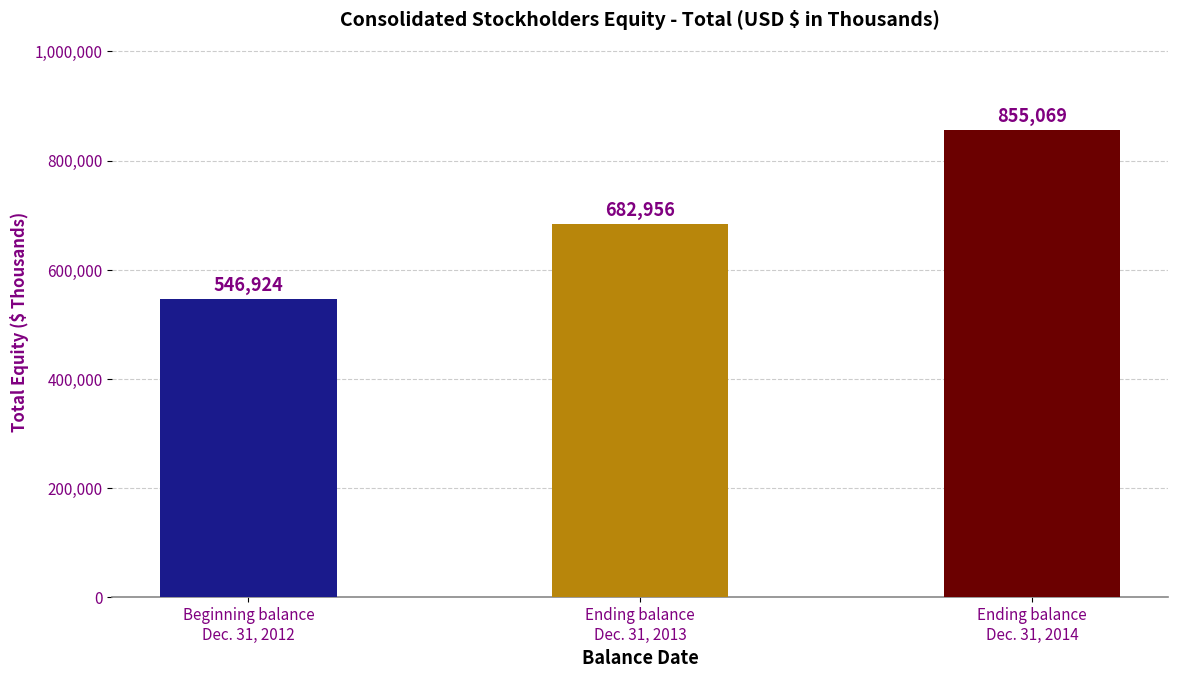

How many values are below 682956?

1